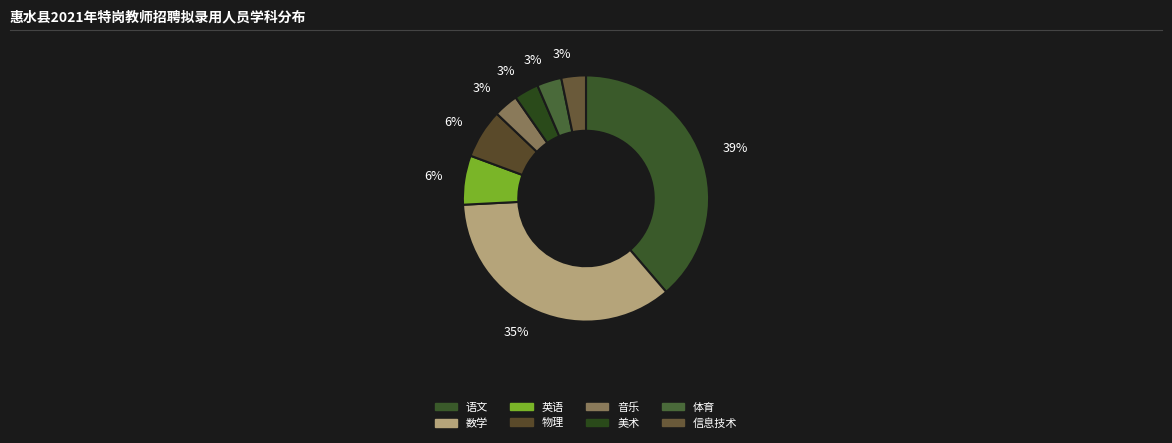

To the nearest percent, what portion does 音乐 represent?

3%